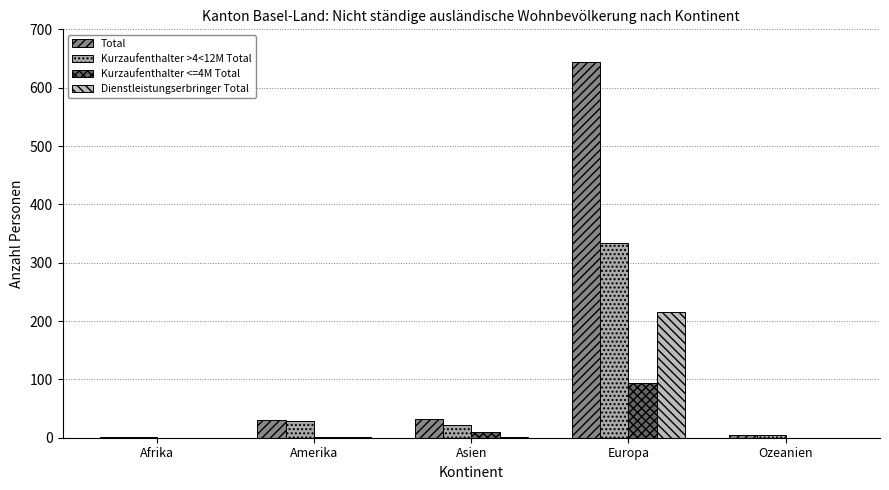

What are all the series names shown in the legend?

Total, Kurzaufenthalter >4<12M Total, Kurzaufenthalter <=4M Total, Dienstleistungserbringer Total